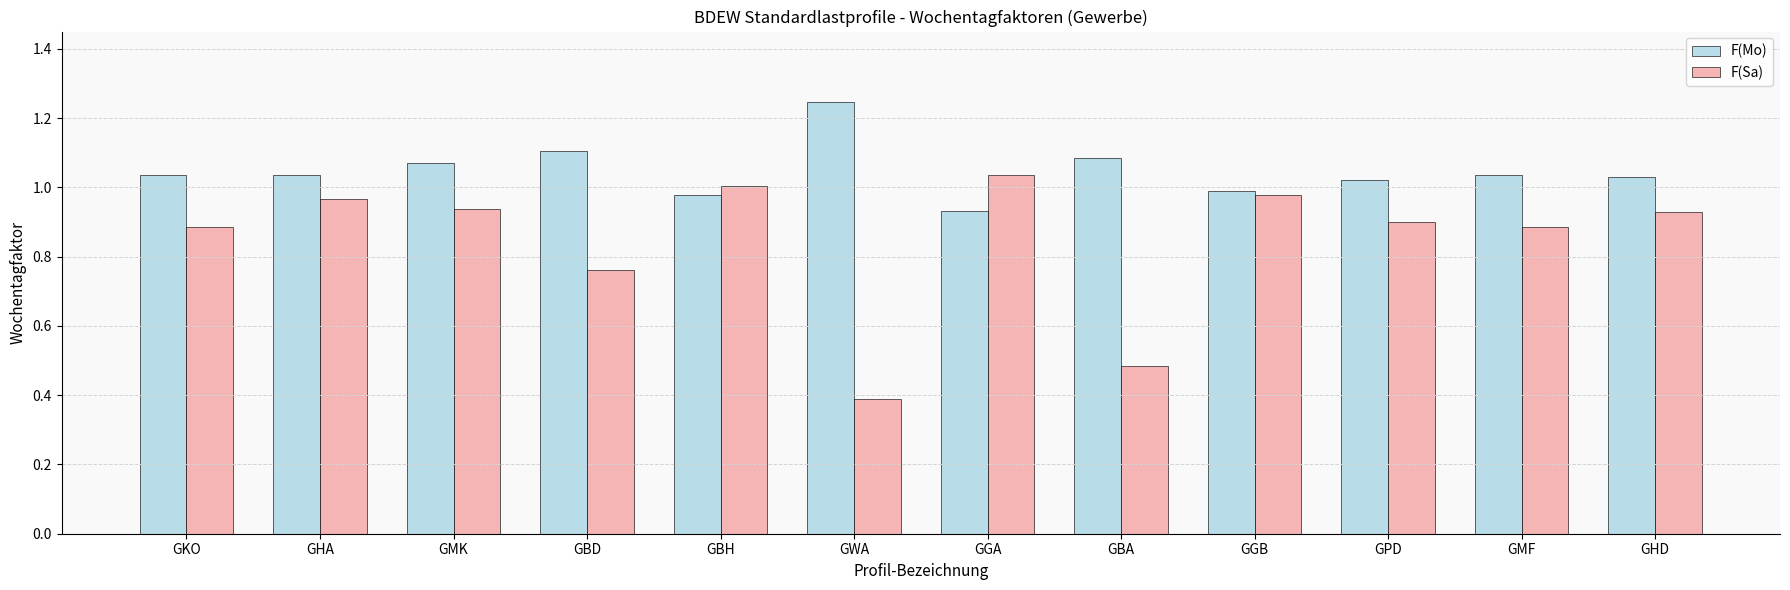

What position from the right is GBH?

8